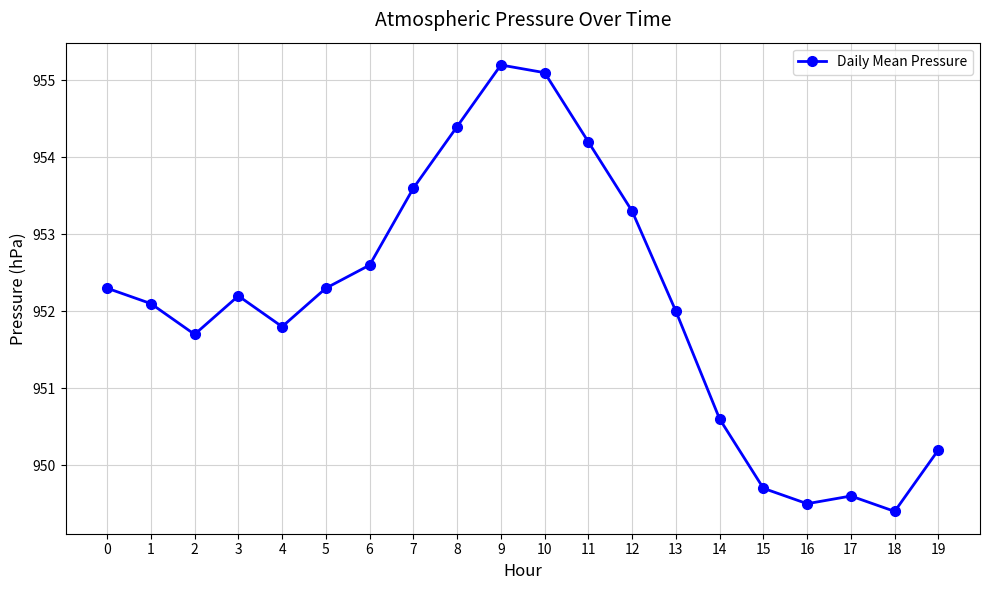

Reading right to left, what are all the values shown in this chart?

950.2	949.4	949.6	949.5	949.7	950.6	952.0	953.3	954.2	955.1	955.2	954.4	953.6	952.6	952.3	951.8	952.2	951.7	952.1	952.3